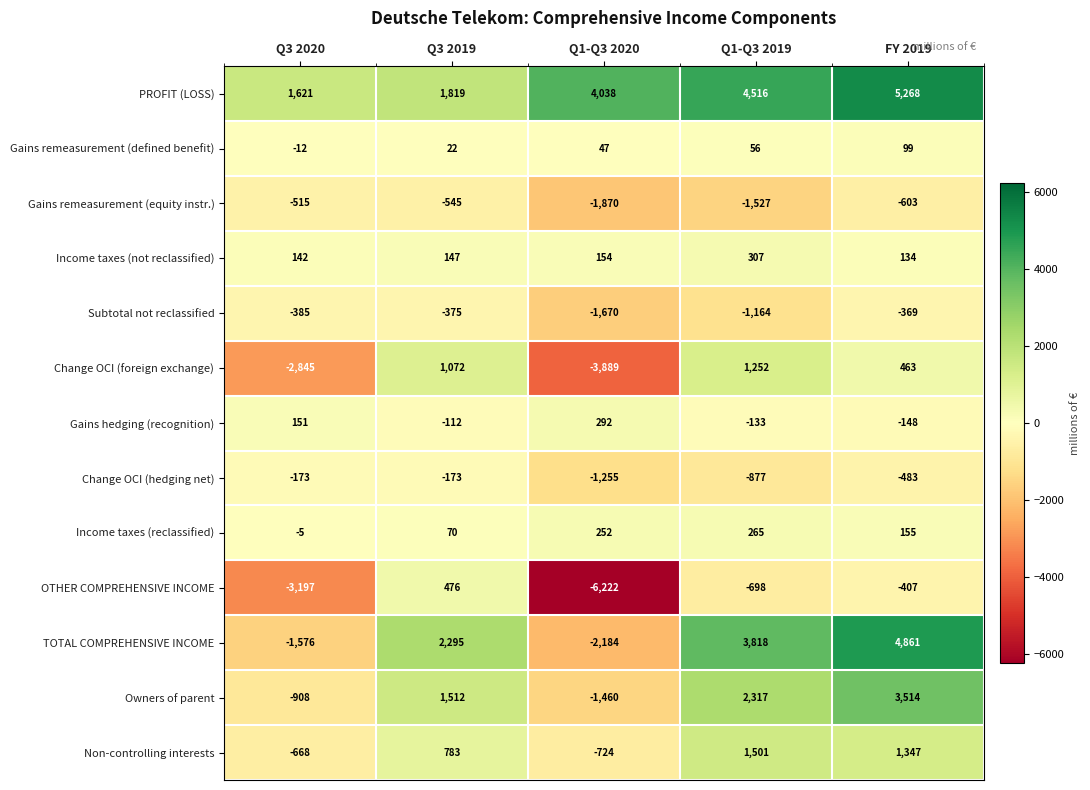

At which label is Income taxes (reclassified) closest to 130?

FY 2019